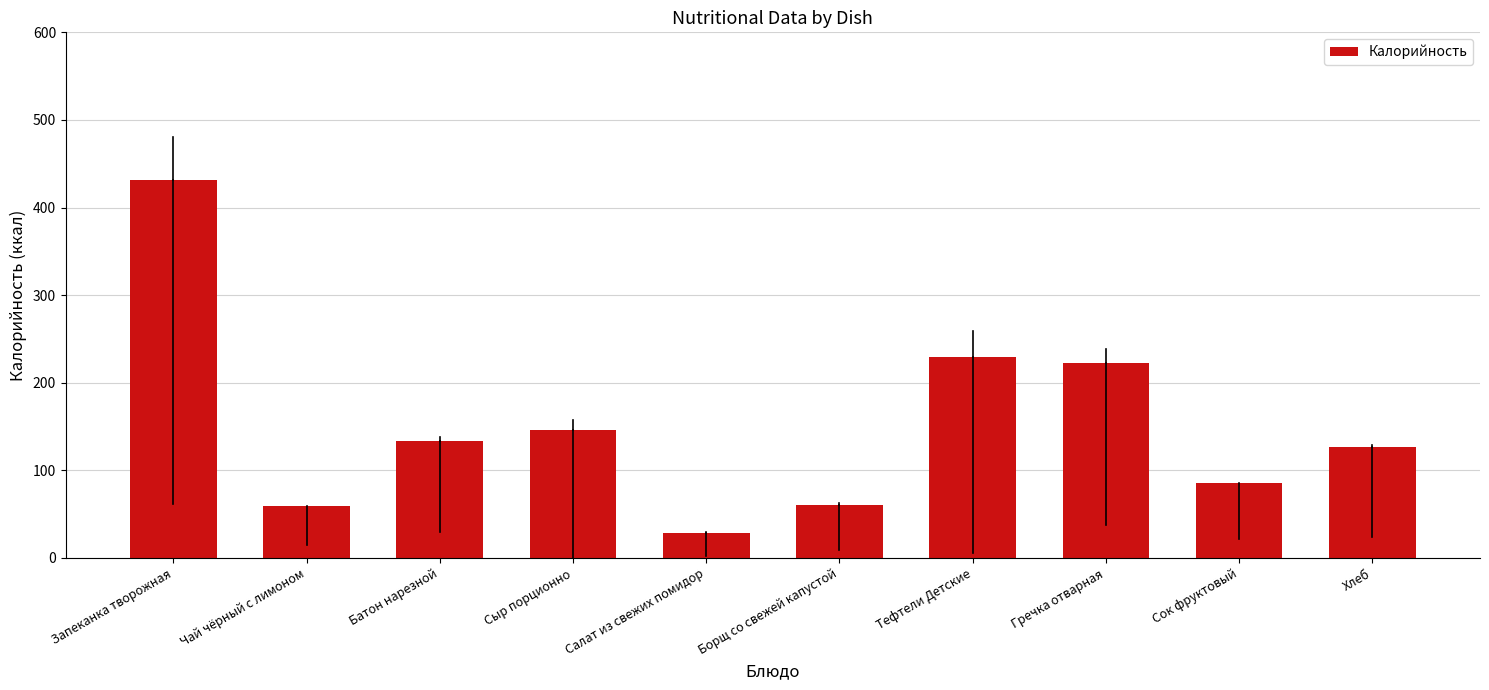

True or false: the data shows 127.0 at Хлеб.

True